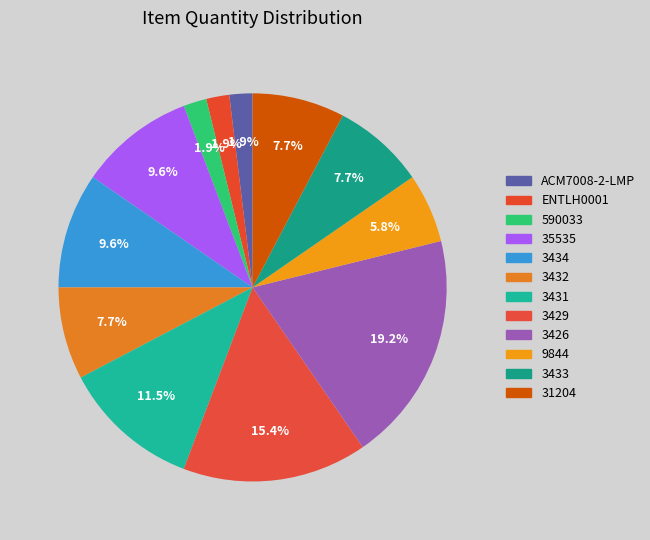

Is it true that 35535 is 10% of the pie?

True